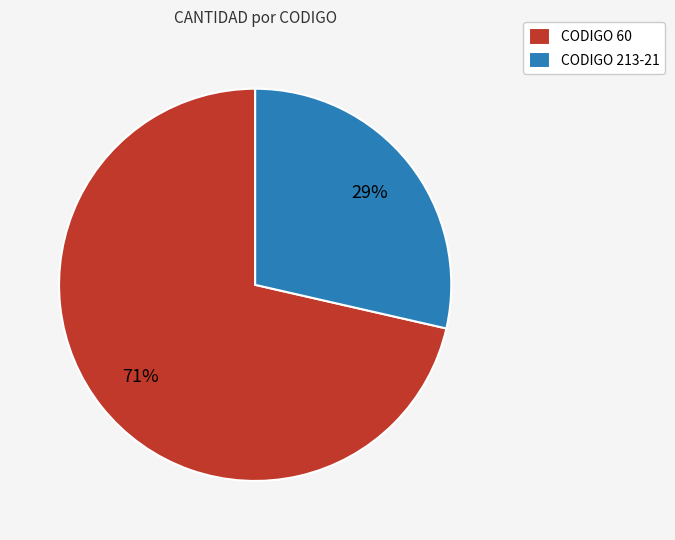

Is CODIGO 213-21 the majority of the pie?

No